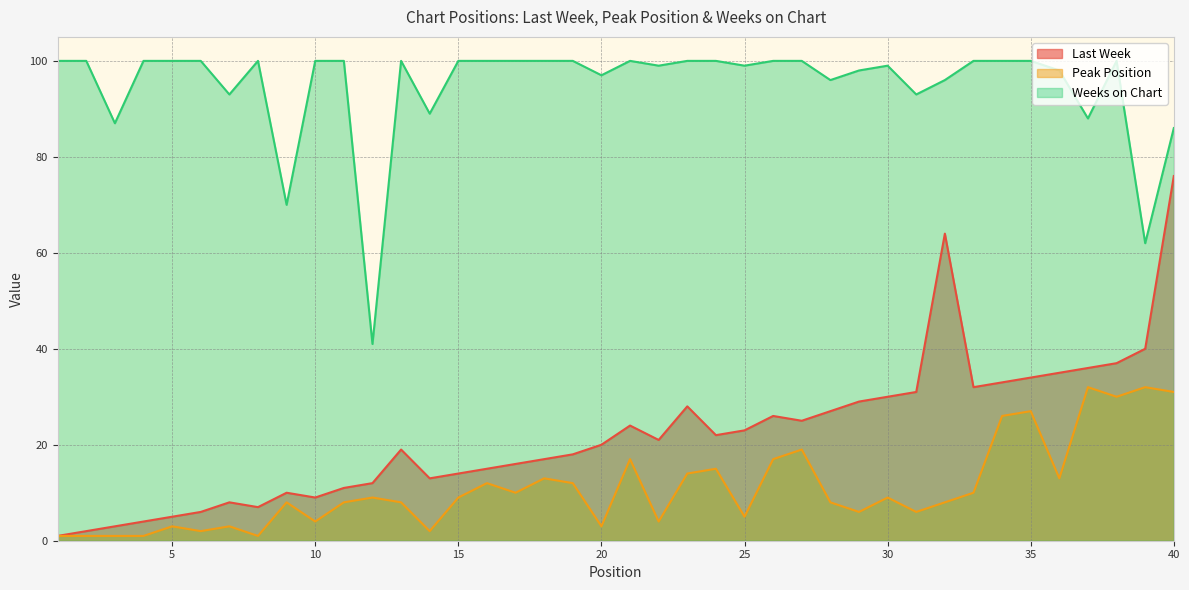

What is the difference between the maximum and second lowest values in the Weeks on Chart series?

38